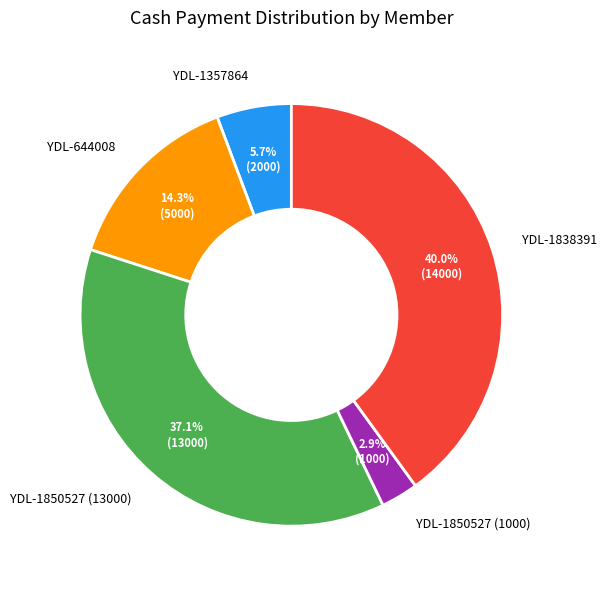

Between YDL-1838391 and YDL-1357864, which is larger?

YDL-1838391